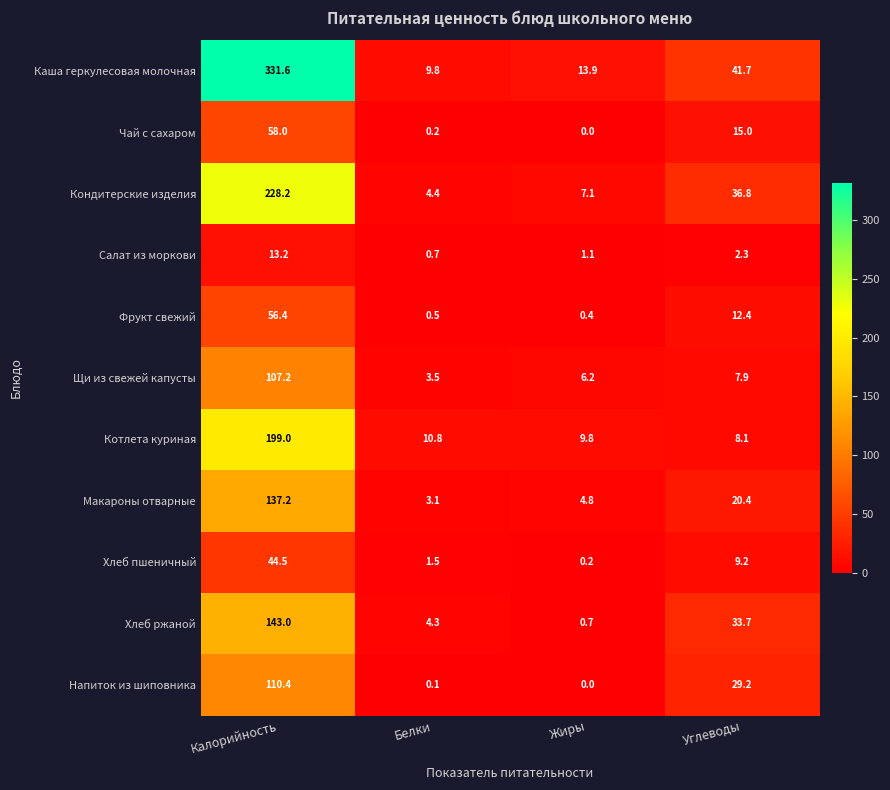

At which category is the sum across all series the highest?

Калорийность